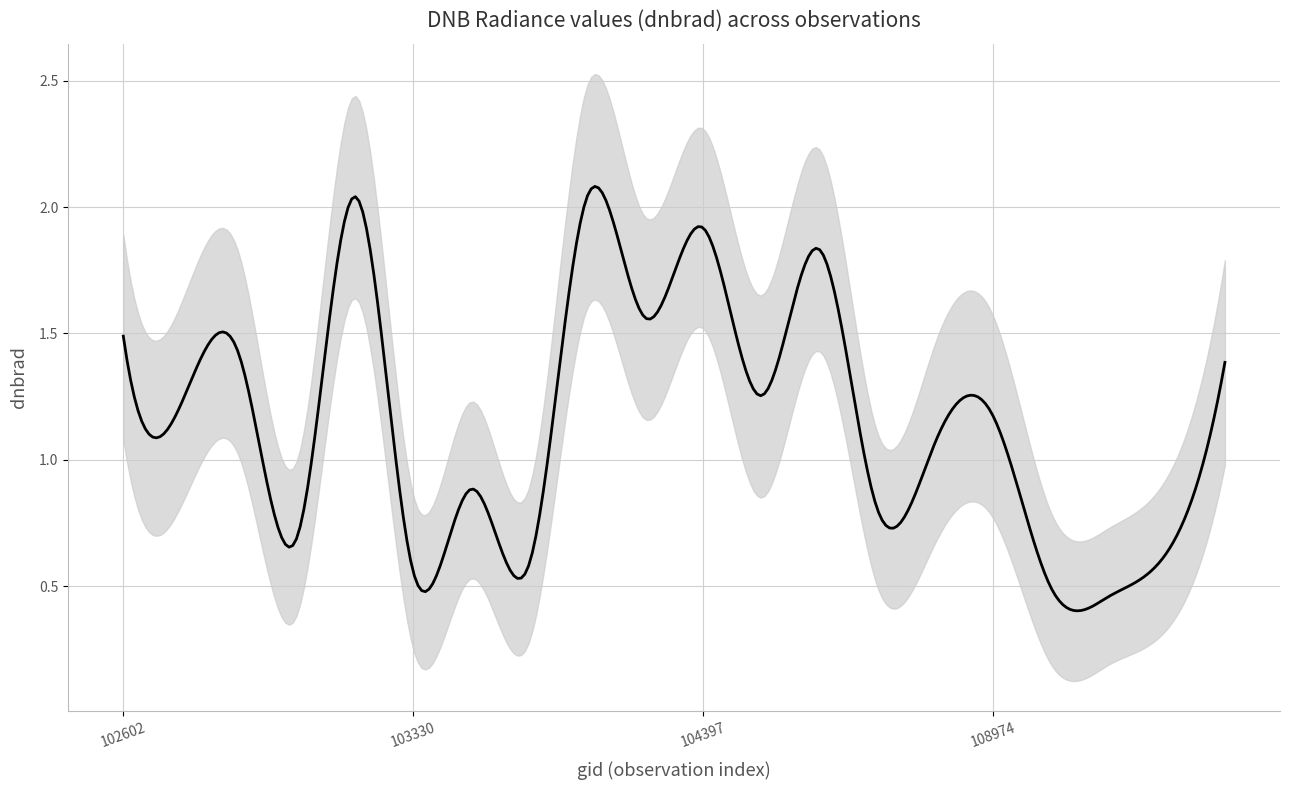

In dnbrad_lo, how many points are lower than both neighbors (excluding endpoints)?

7